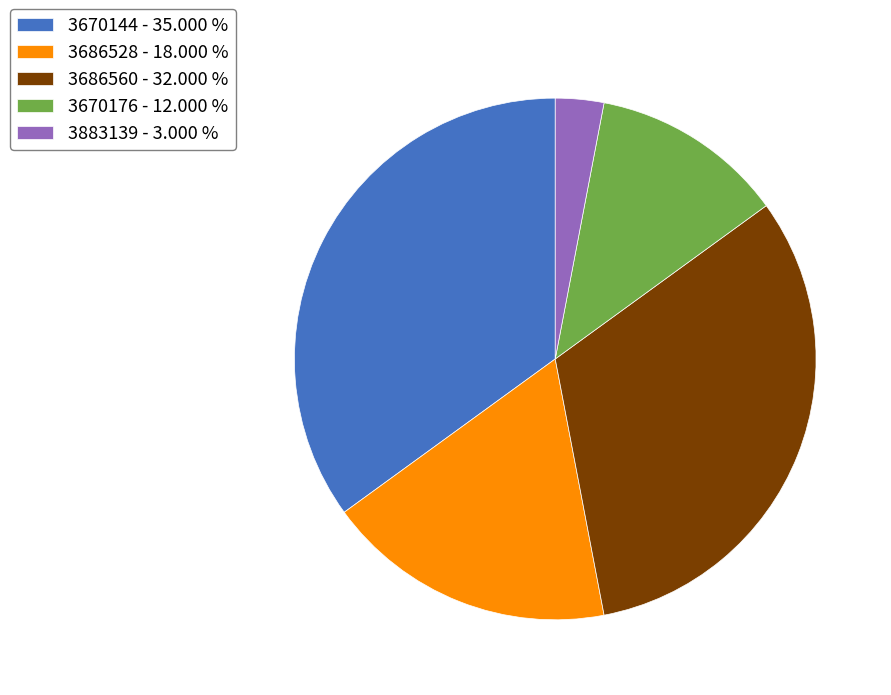

Between 3670144 - 35.000 % and 3686560 - 32.000 %, which is larger?

3670144 - 35.000 %